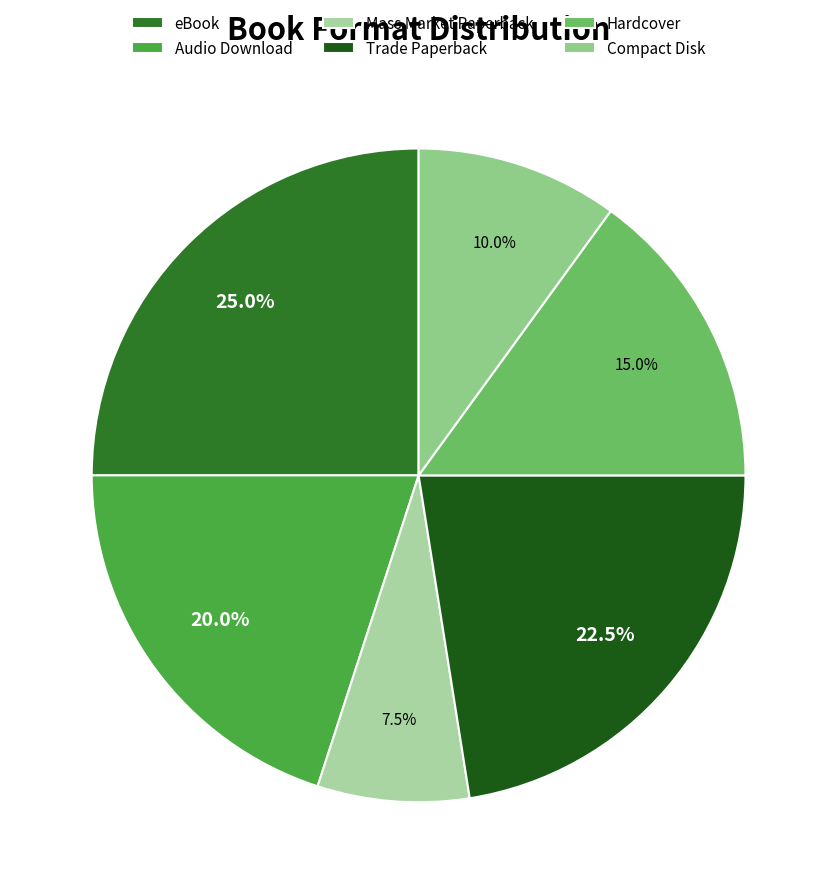

Is the sum of Mass Market Paperback and Compact Disk greater than half?

No